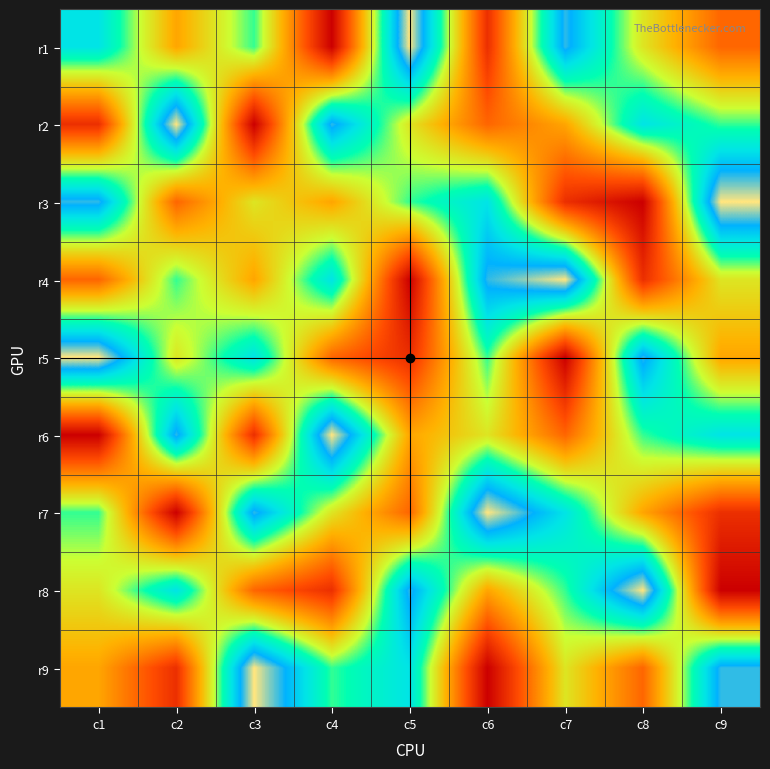

Reading left to right, what are all the values shown in this chart?

r1: c1=7	c2=4	c3=6	c4=1	c5=9	c6=2	c7=8	c8=5	c9=3
r2: c1=2	c2=9	c3=1	c4=8	c5=5	c6=3	c7=4	c8=7	c9=6
r3: c1=8	c2=3	c3=5	c4=4	c5=6	c6=7	c7=2	c8=1	c9=9
r4: c1=3	c2=6	c3=4	c4=7	c5=1	c6=8	c7=9	c8=2	c9=5
r5: c1=9	c2=5	c3=7	c4=3	c5=2	c6=6	c7=1	c8=8	c9=4
r6: c1=1	c2=8	c3=2	c4=9	c5=4	c6=5	c7=3	c8=6	c9=7
r7: c1=6	c2=1	c3=8	c4=5	c5=3	c6=9	c7=7	c8=4	c9=2
r8: c1=5	c2=7	c3=3	c4=2	c5=8	c6=4	c7=6	c8=9	c9=1
r9: c1=4	c2=2	c3=9	c4=6	c5=7	c6=1	c7=5	c8=3	c9=8